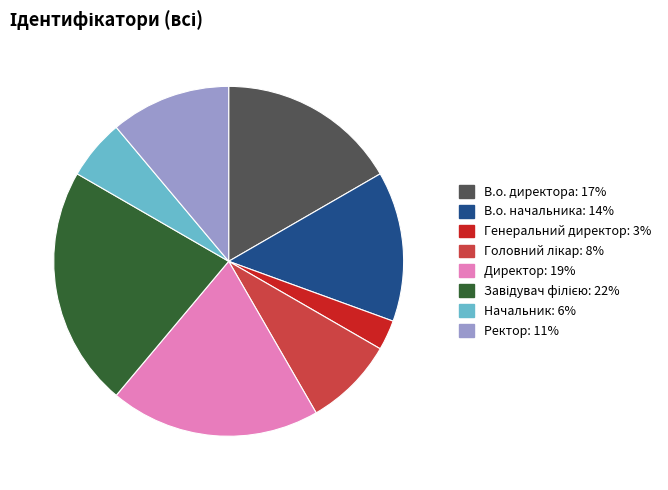

Is the sum of Ректор and В.о. директора greater than half?

No